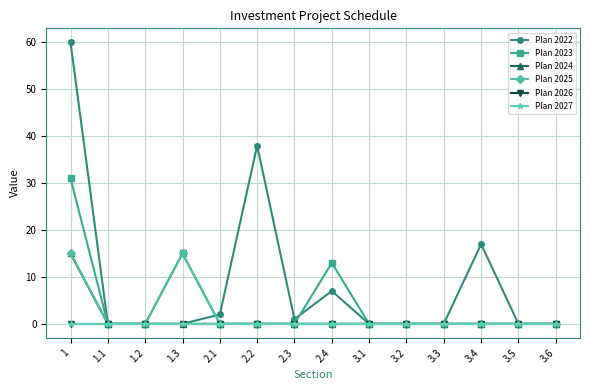

At which category is the sum across all series the highest?

1